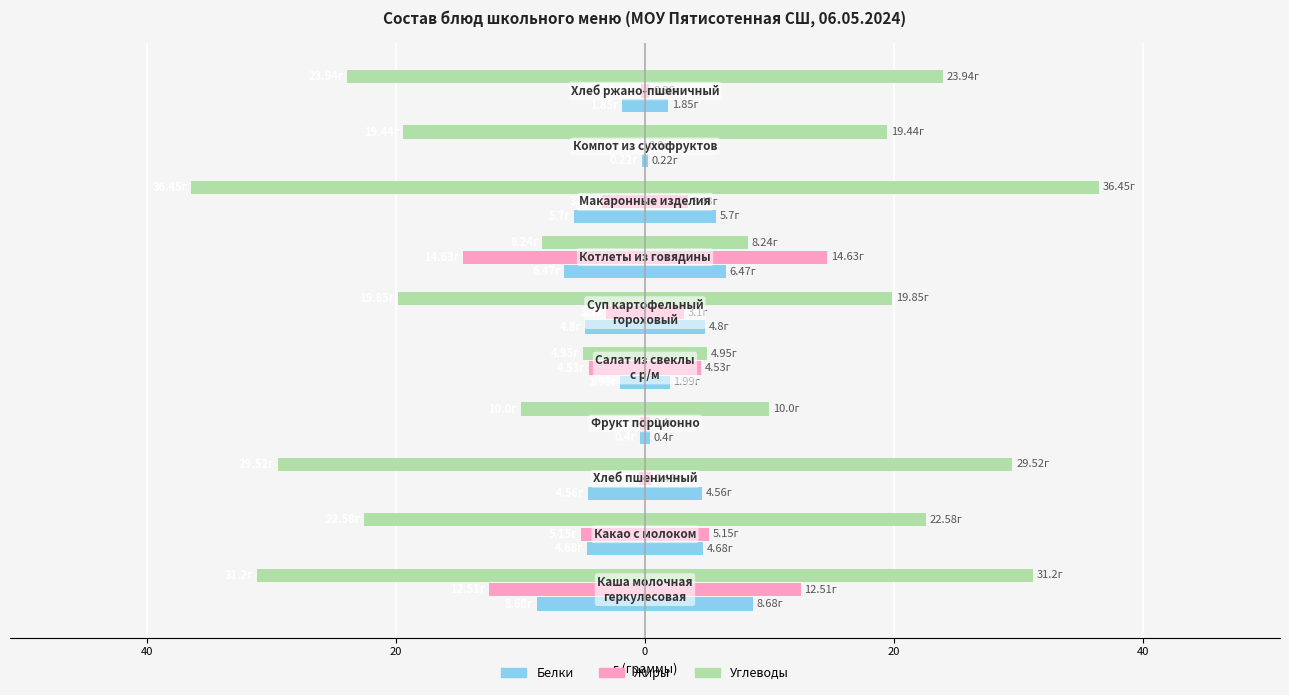

What is the value of the Жиры bar at the 10th from the left?

-0.4